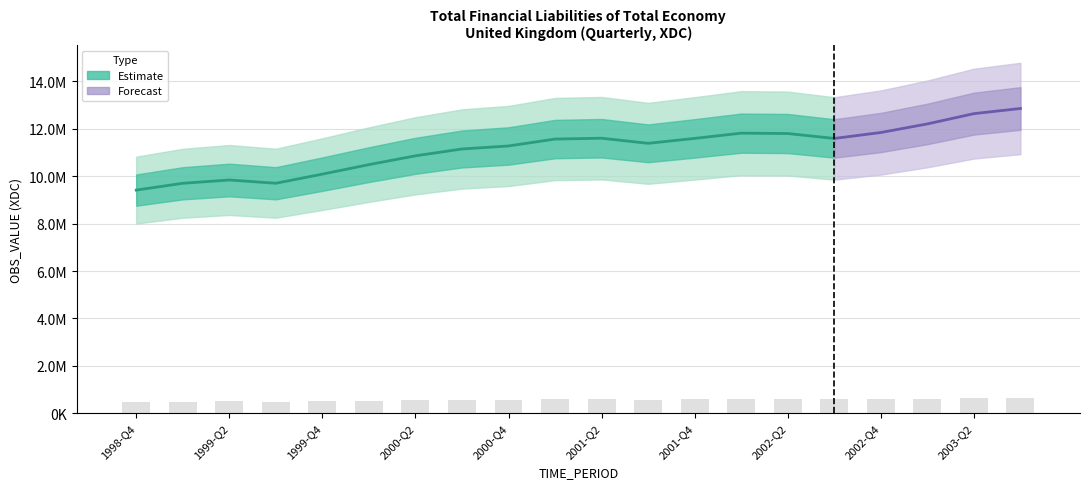

What is the minimum value shown in the chart?

470744.4